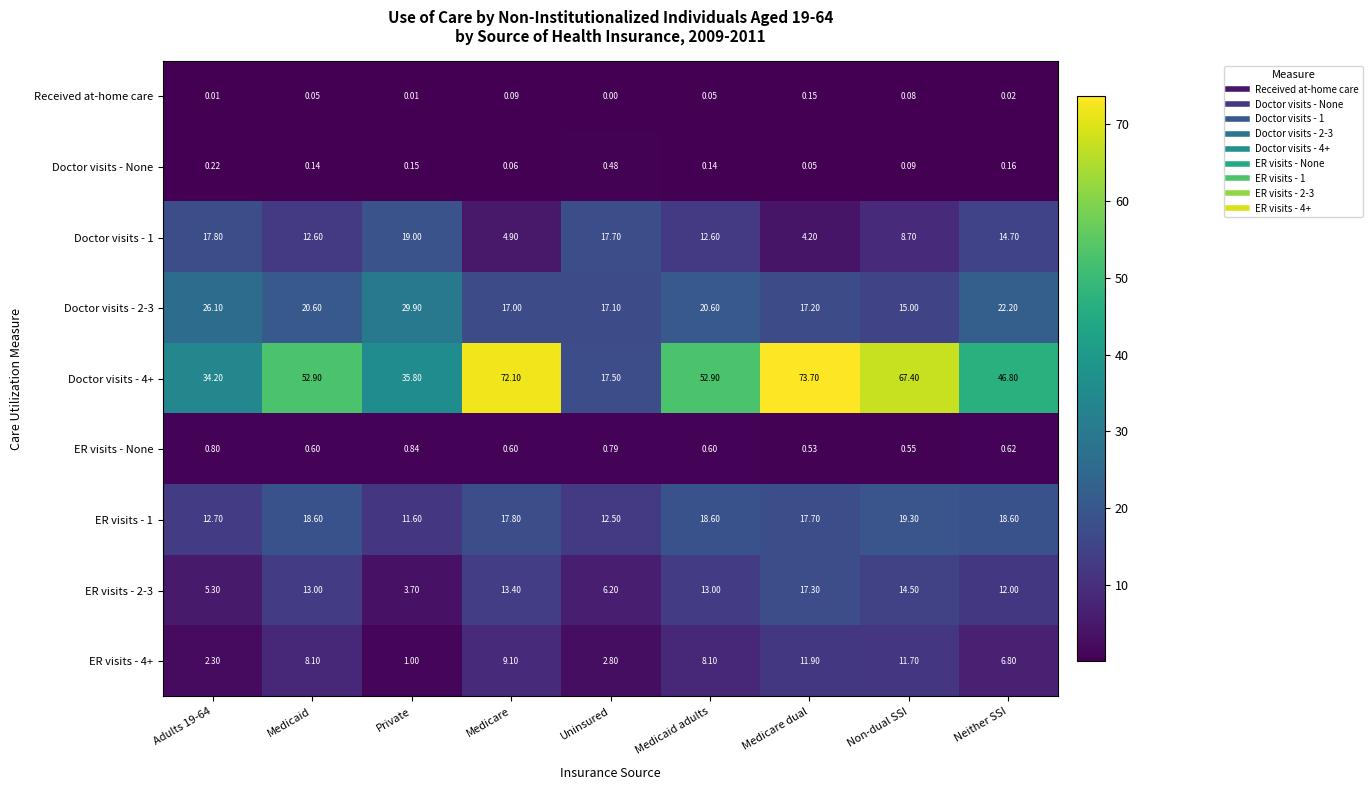

List the series in order of their peak value, highest first.

Doctor visits - 4+, Doctor visits - 2-3, ER visits - 1, Doctor visits - 1, ER visits - 2-3, ER visits - 4+, ER visits - None, Doctor visits - None, Received at-home care